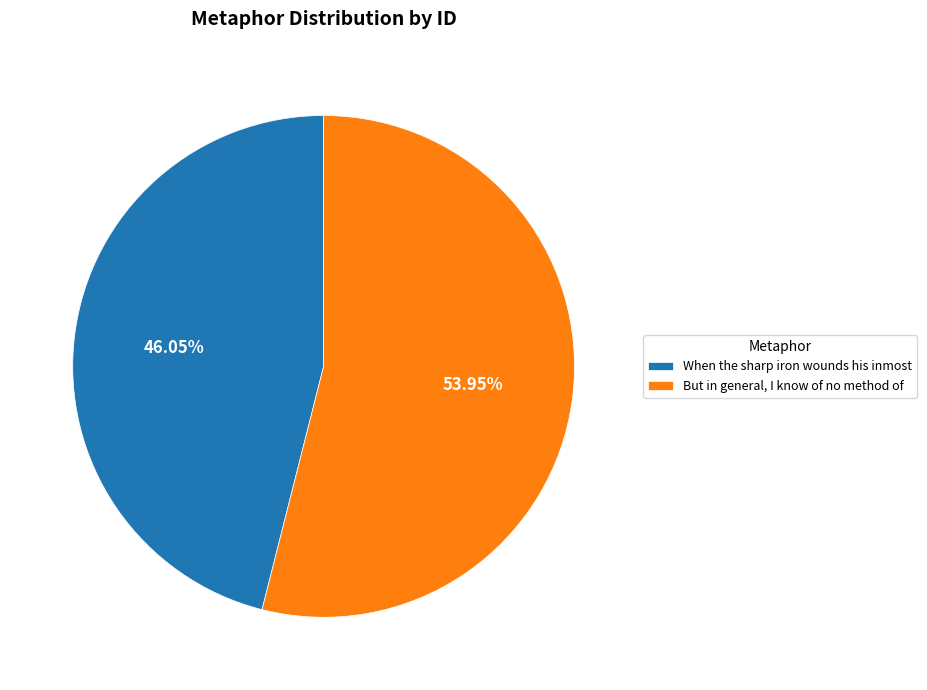

Which category has the biggest portion of the pie?

But in general, I know of no method of